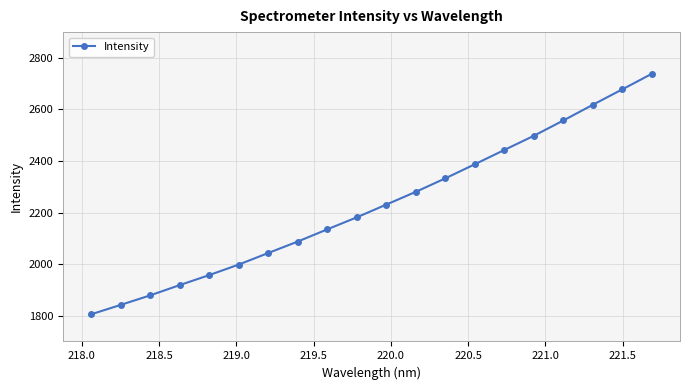

True or false: there are more than 1 points higher than both neighbors.

False